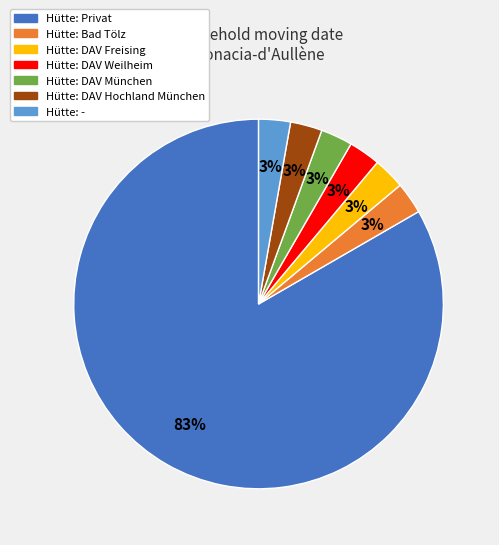

How many segments does this pie chart have?

7